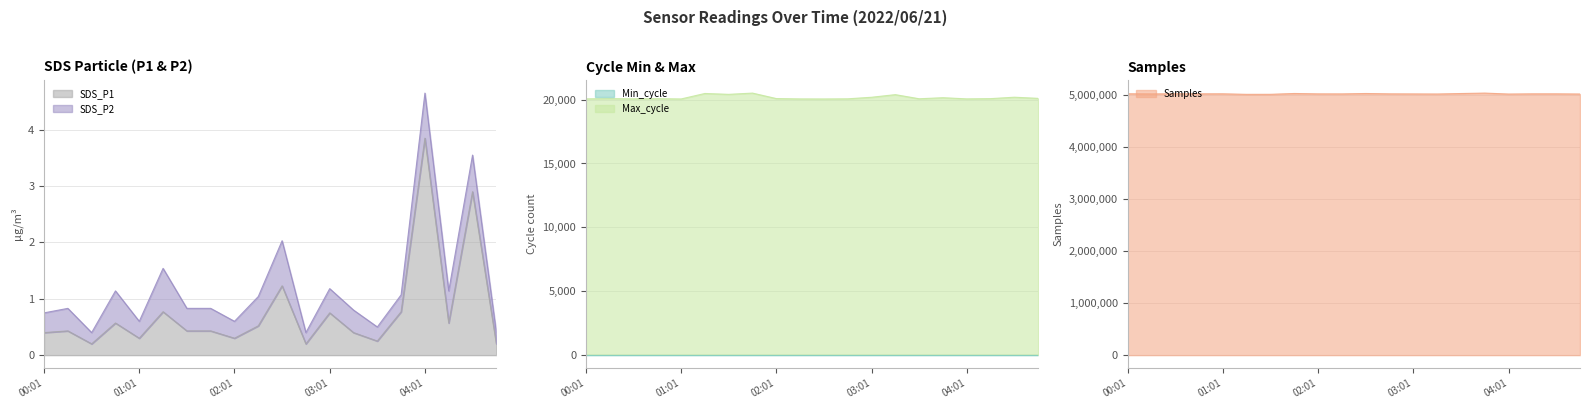

What is the label of the 16th point from the left?

03:46